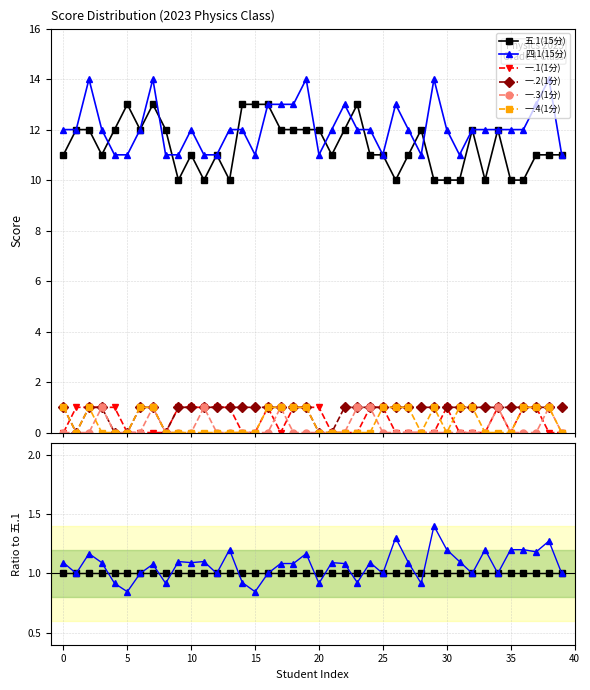

How many data points does each series have?

40